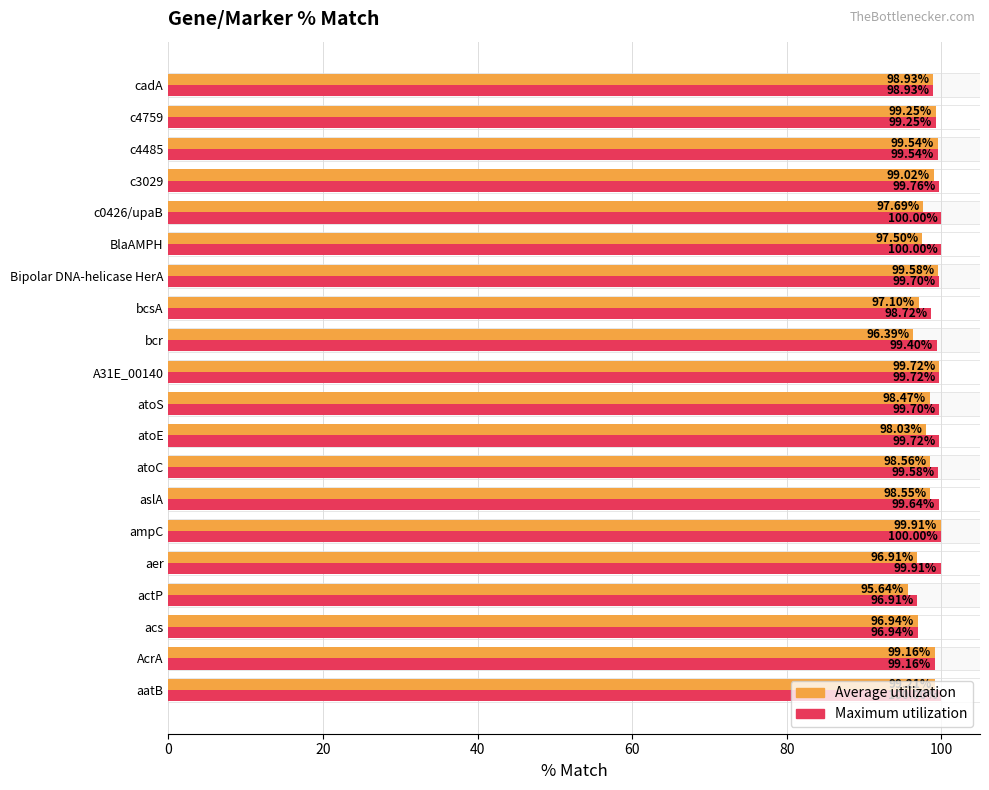

What is the lowest value of the Maximum utilization series?

96.9